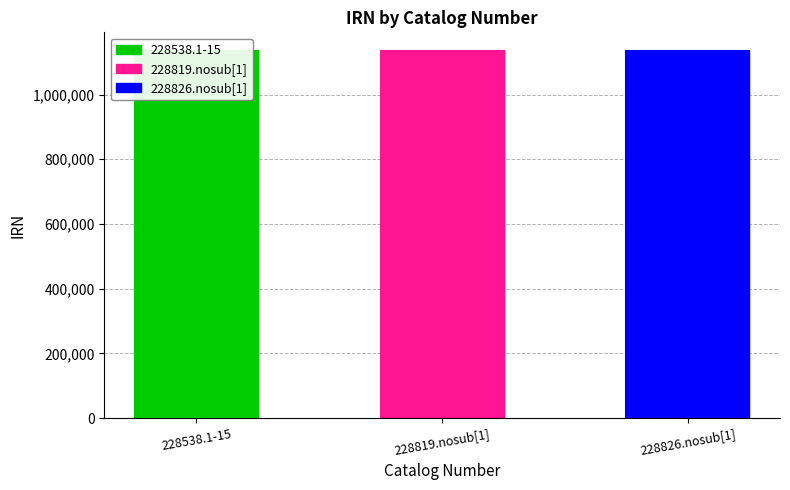

True or false: the data shows 1914518 at 228826.nosub[1].

False